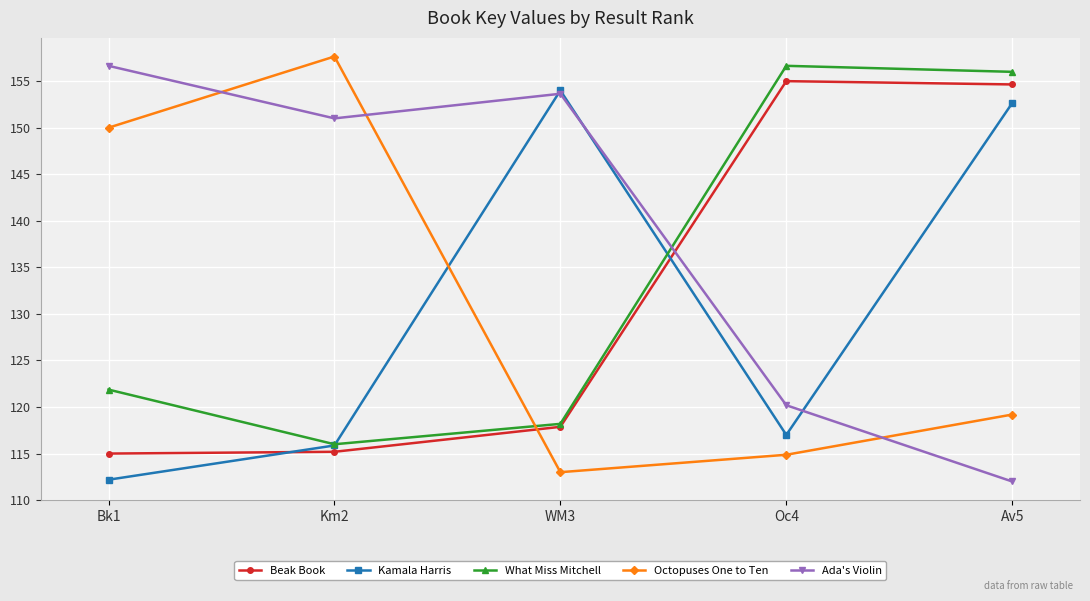

At which label does Ada's Violin first exceed 151?

Bk1